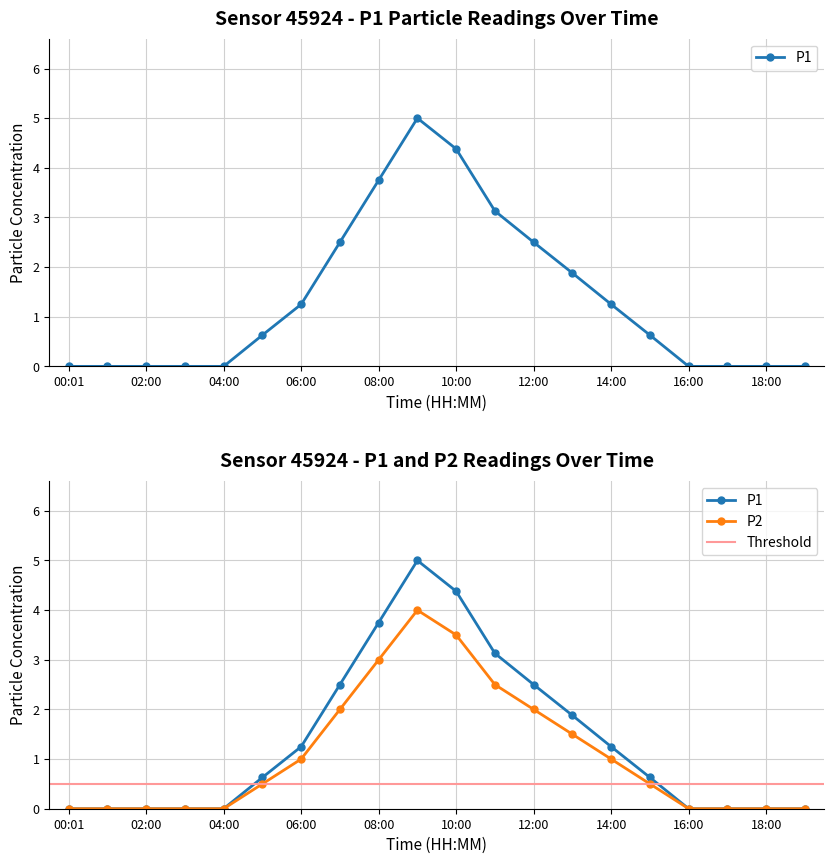

What position from the left is 13:00?

14